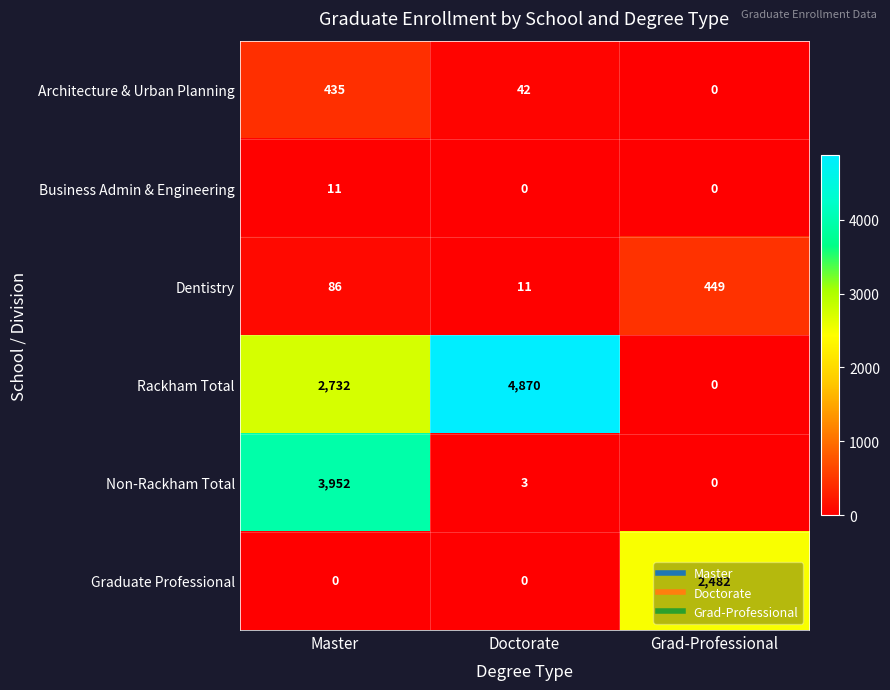

What value does the Business Admin & Engineering series have at Master, to the nearest 5?

10